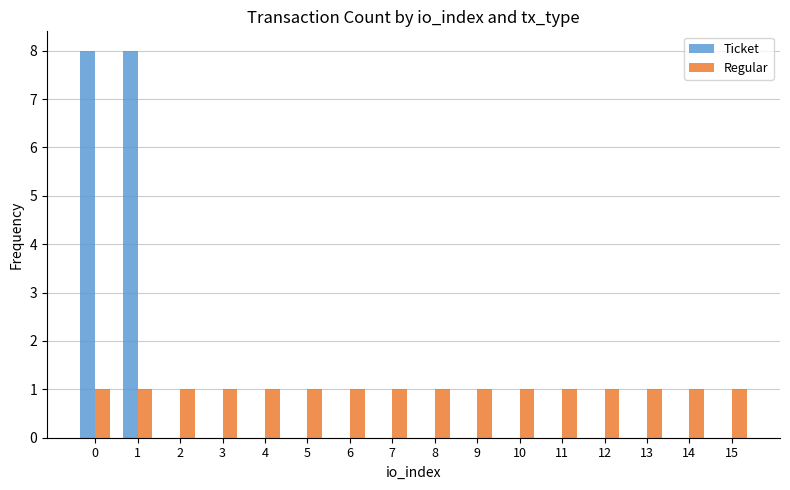

Which series changed the most between 0 and 4?

Ticket